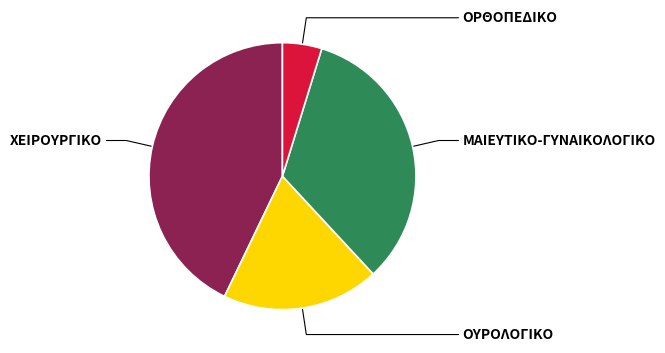

Do ΜΑΙΕΥΤΙΚΟ-ΓΥΝΑΙΚΟΛΟΓΙΚΟ and ΧΕΙΡΟΥΡΓΙΚΟ together represent more than half of the pie?

Yes